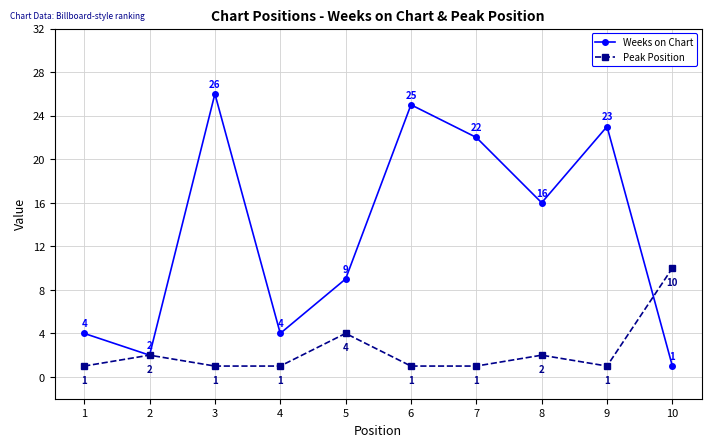

What is the sum of the Weeks on Chart values at 5 and 8?

25